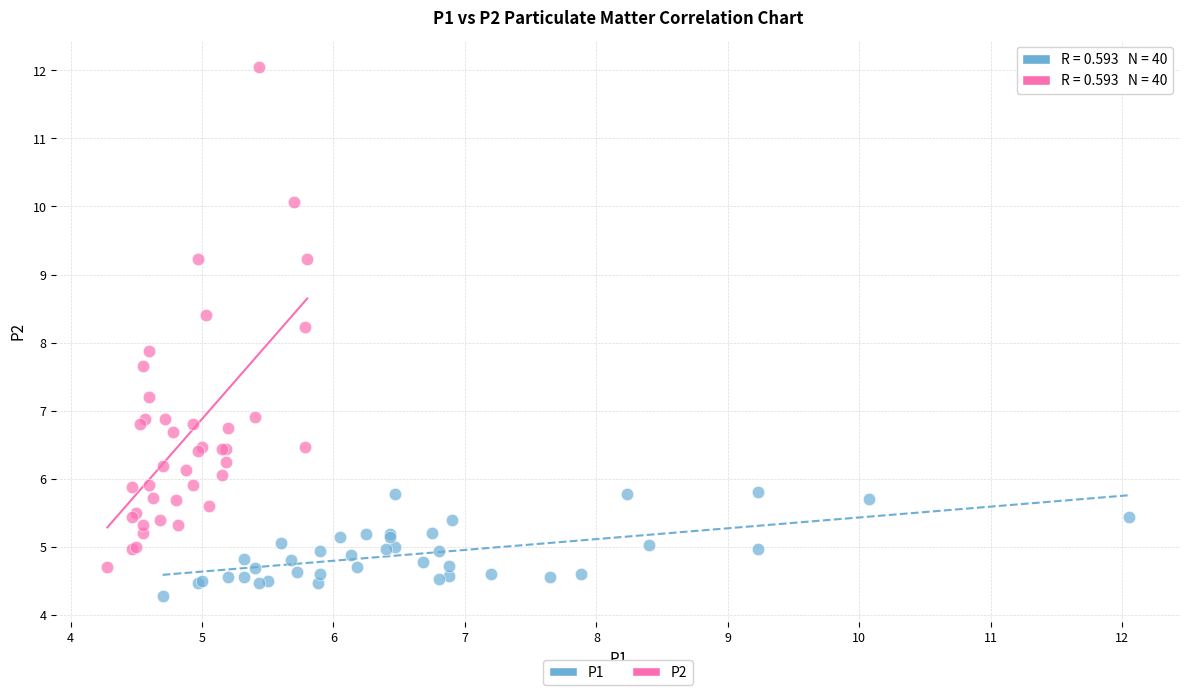

Which series contains the highest Y value?

P2